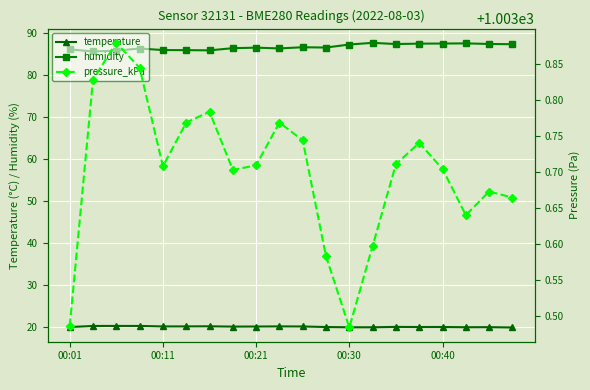

What is the minimum value for temperature?

20.0